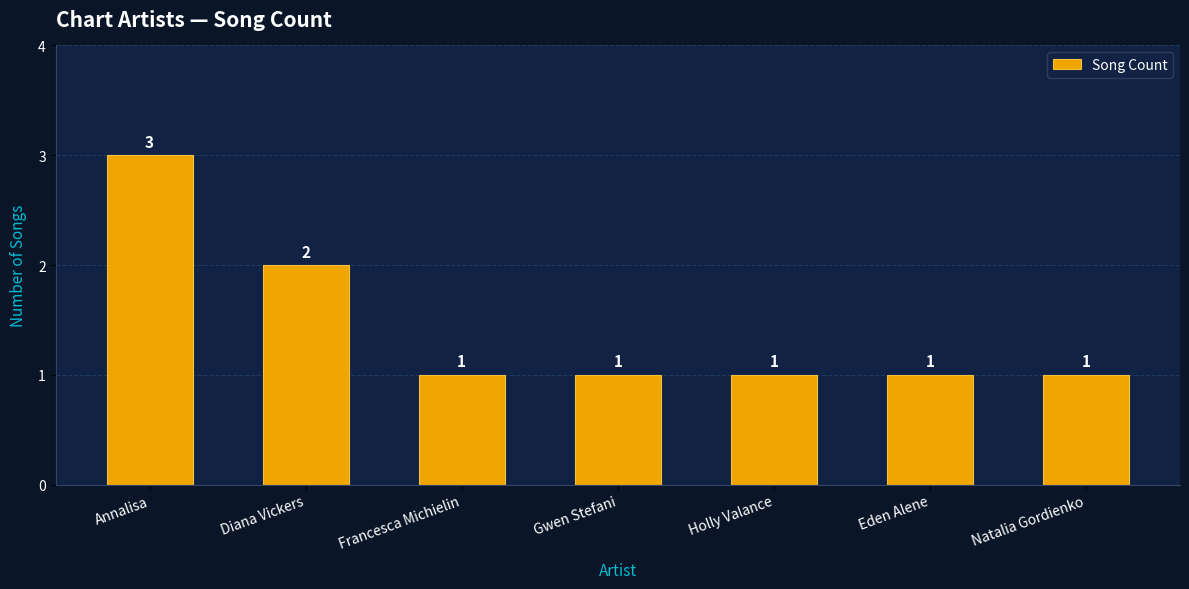

Which has a higher value, Annalisa or Gwen Stefani?

Annalisa